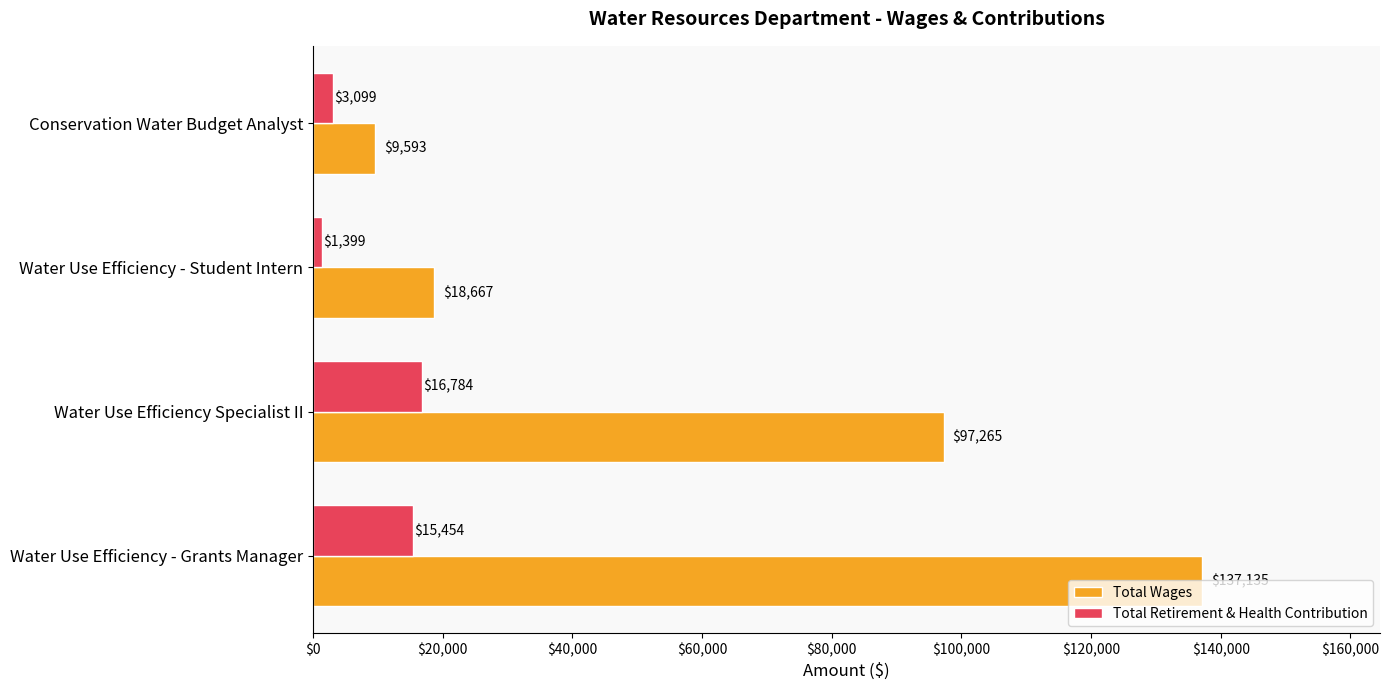

List the series in order of their peak value, lowest first.

Total Retirement & Health Contribution, Total Wages